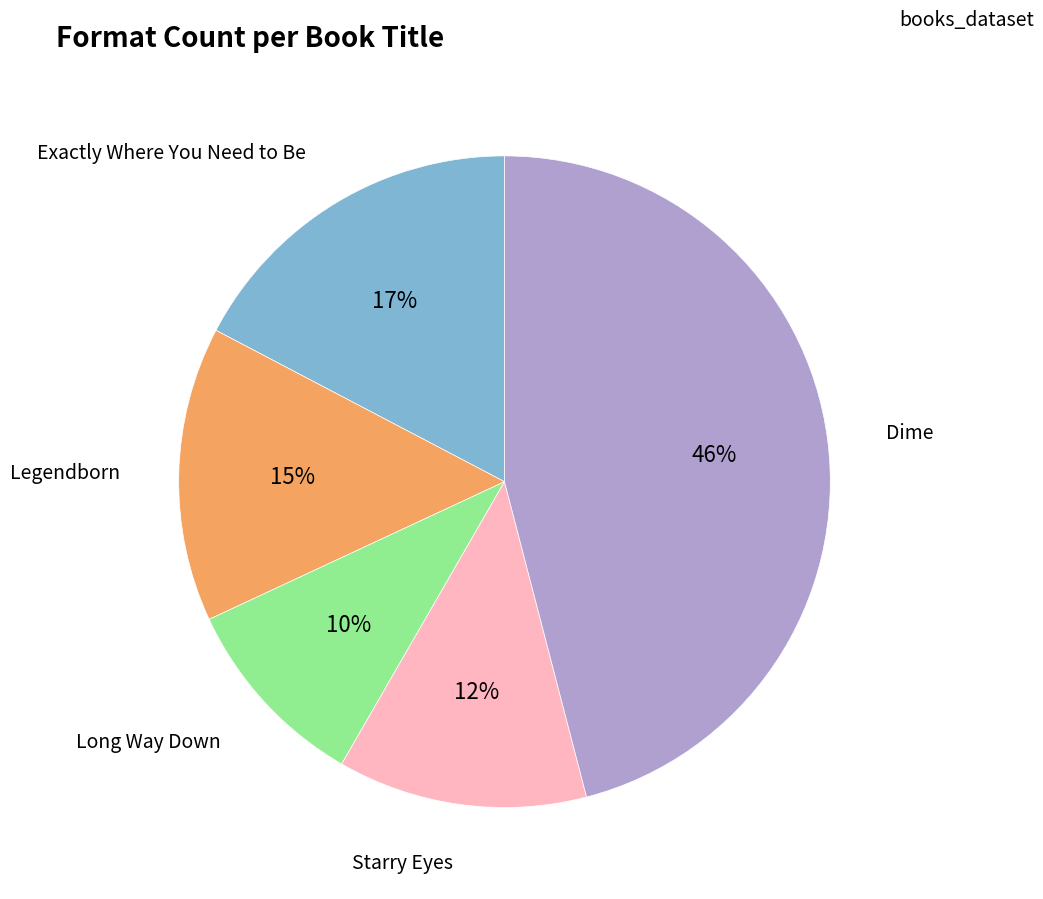

Does any single category account for the majority?

No